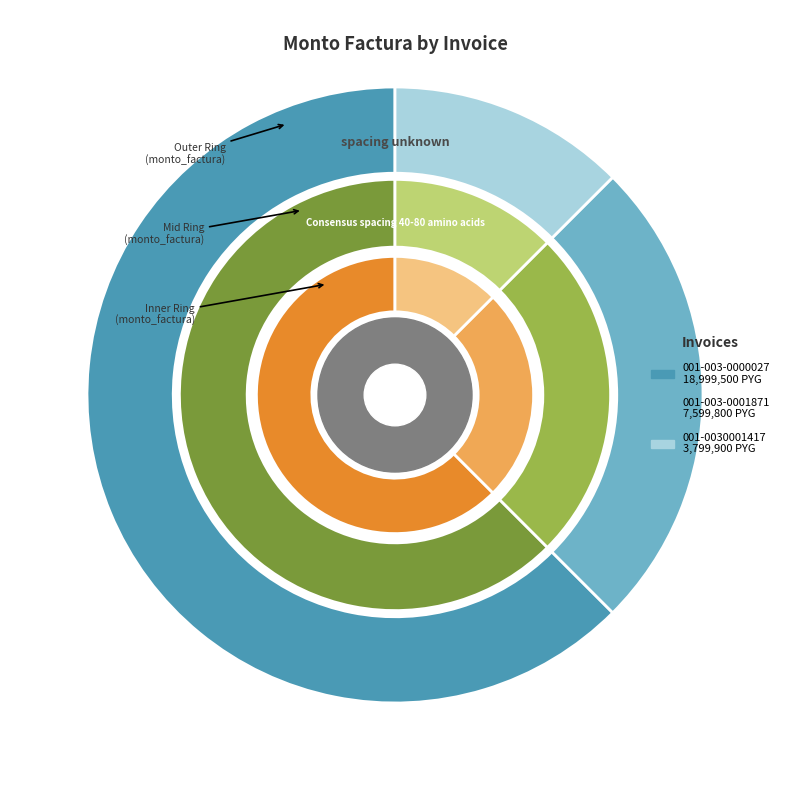

True or false: 001-003-0000027 accounts for 62% of the total.

True